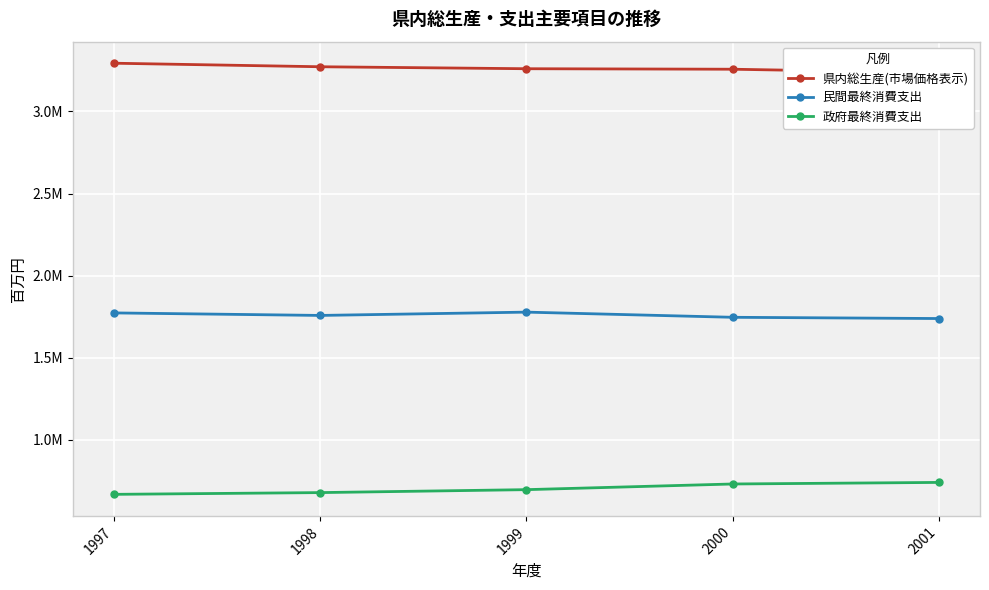

How many values in the 県内総生産(市場価格表示) series exceed 3260295?

2